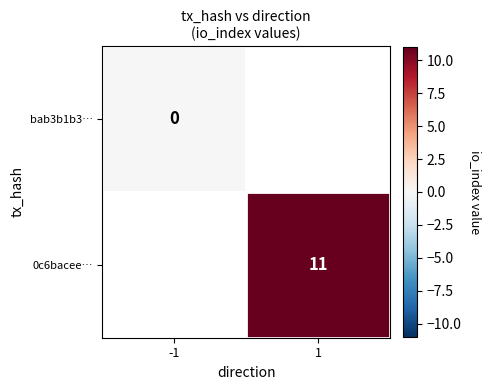

The value of 0c6bacee… at 1 is 11. True or false?

True